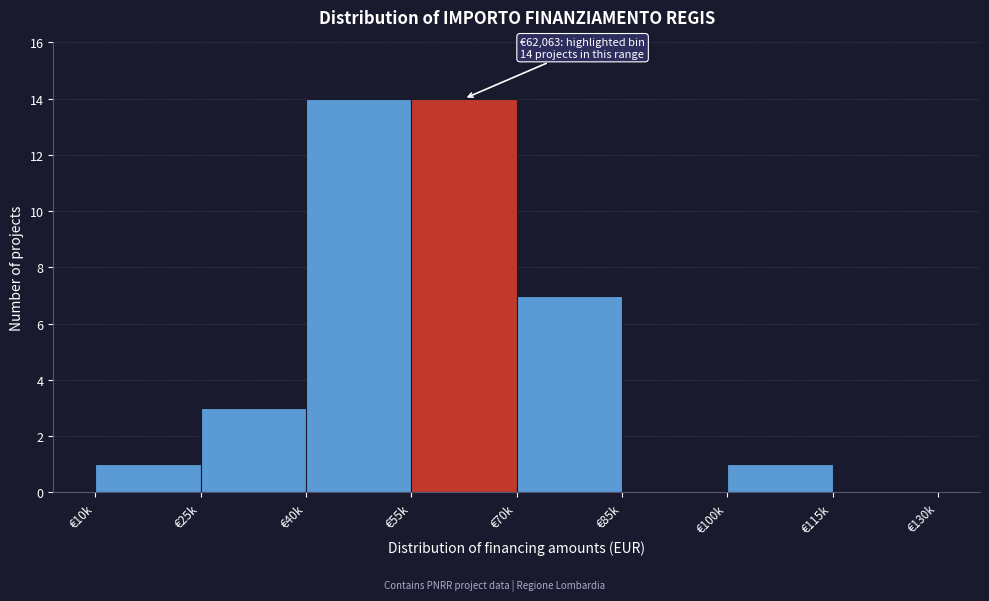

Reading right to left, transcribe all the data shown in this chart.

€115k=0	€100k=1	€85k=0	€70k=7	€55k=14	€40k=14	€25k=3	€10k=1